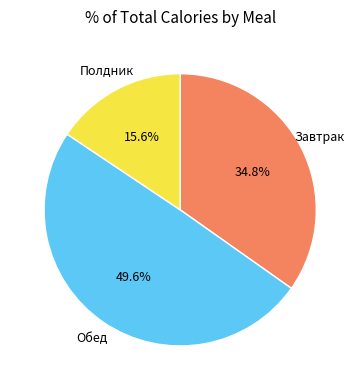

Is there any slice that represents more than half of the pie?

No